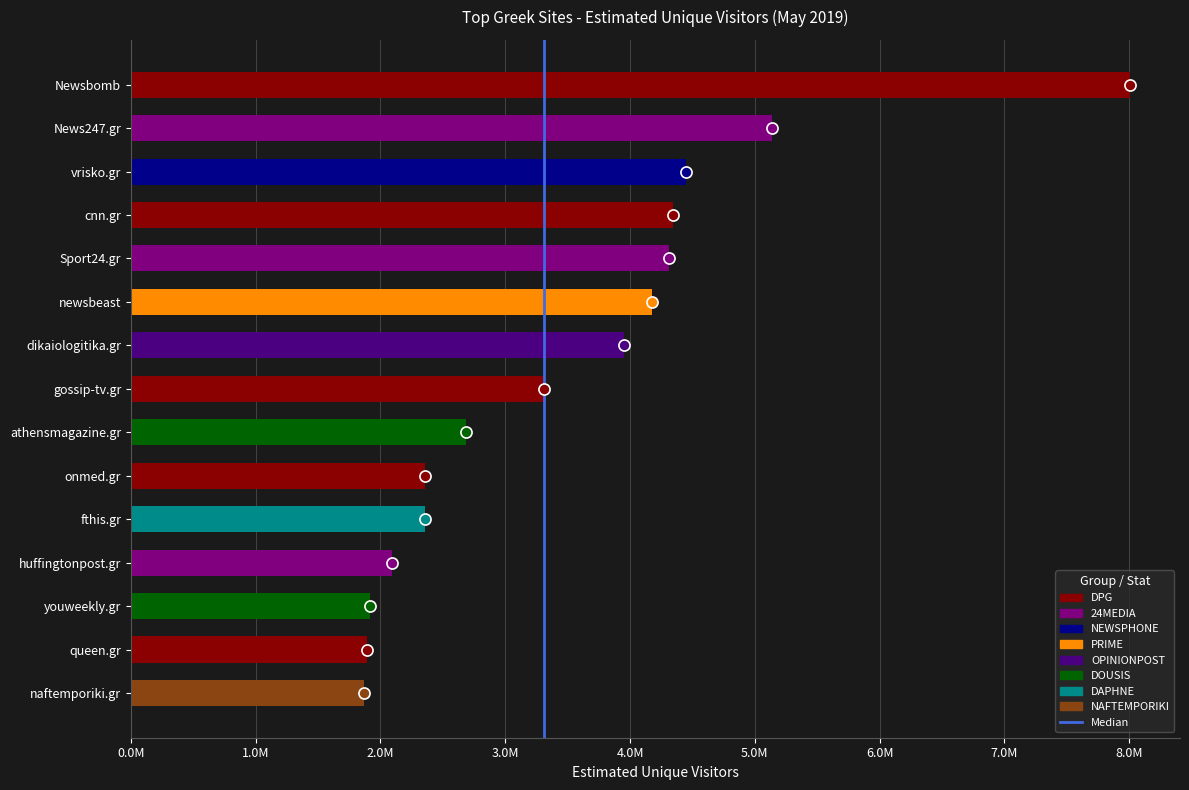

List the labels in order of value, largest first.

Newsbomb, News247.gr, vrisko.gr, cnn.gr, Sport24.gr, newsbeast, dikaiologitika.gr, gossip-tv.gr, athensmagazine.gr, onmed.gr, fthis.gr, huffingtonpost.gr, youweekly.gr, queen.gr, naftemporiki.gr